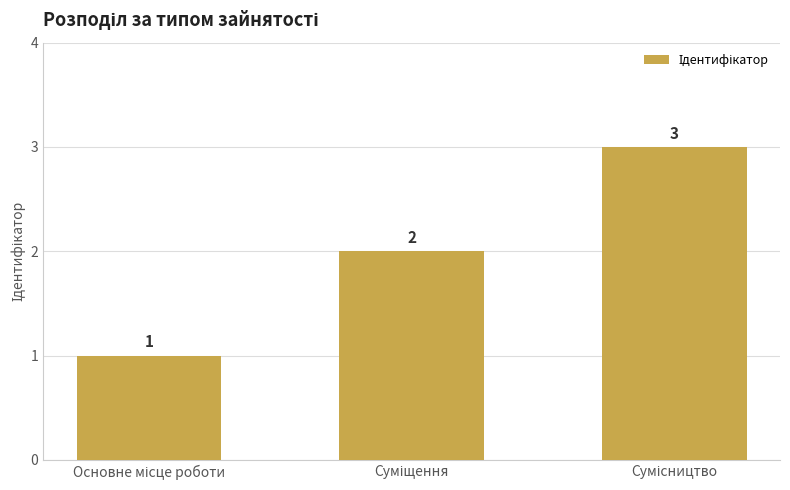

Does the chart contain any negative values?

No